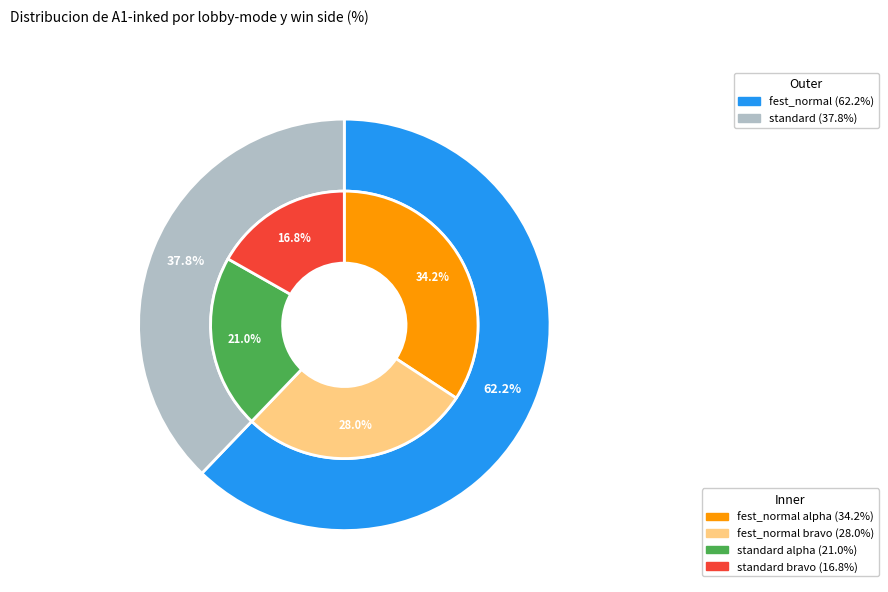

Which category accounts for the majority?

fest_normal